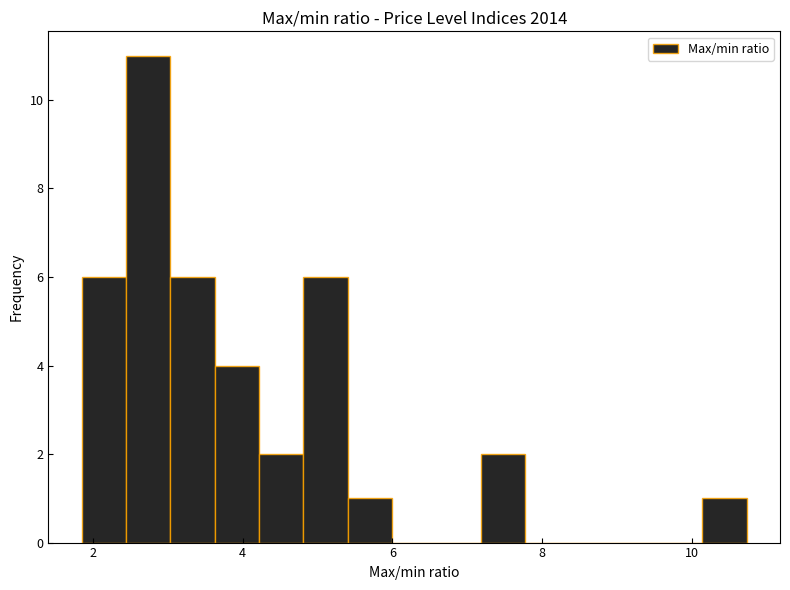

Around what value on the x-axis is the tallest bar? Give the approximate position of its centre, as read against the axis.

2.8